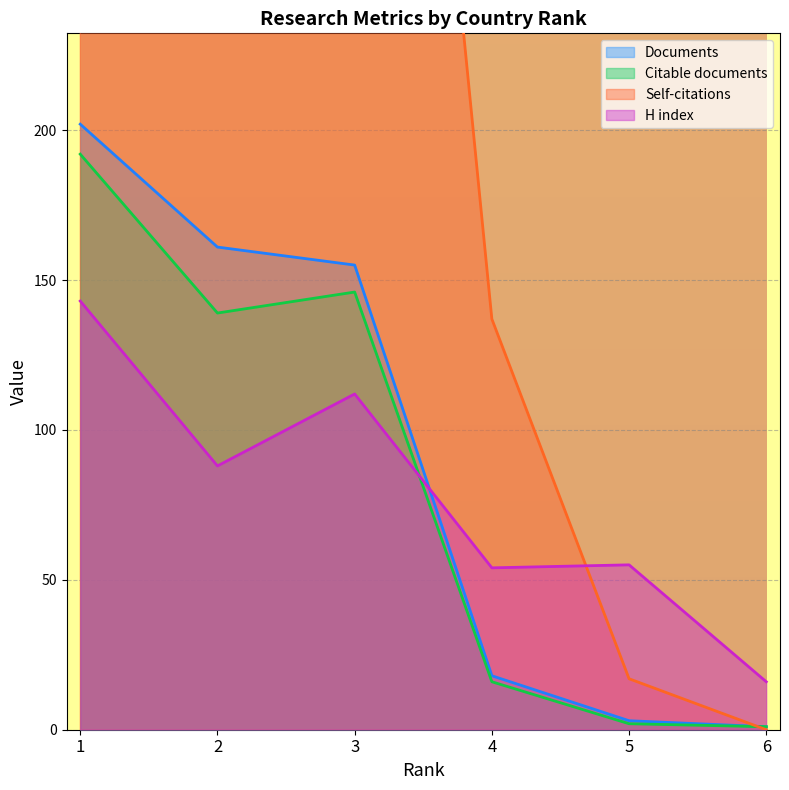

Where is the first local maximum for H index?

3